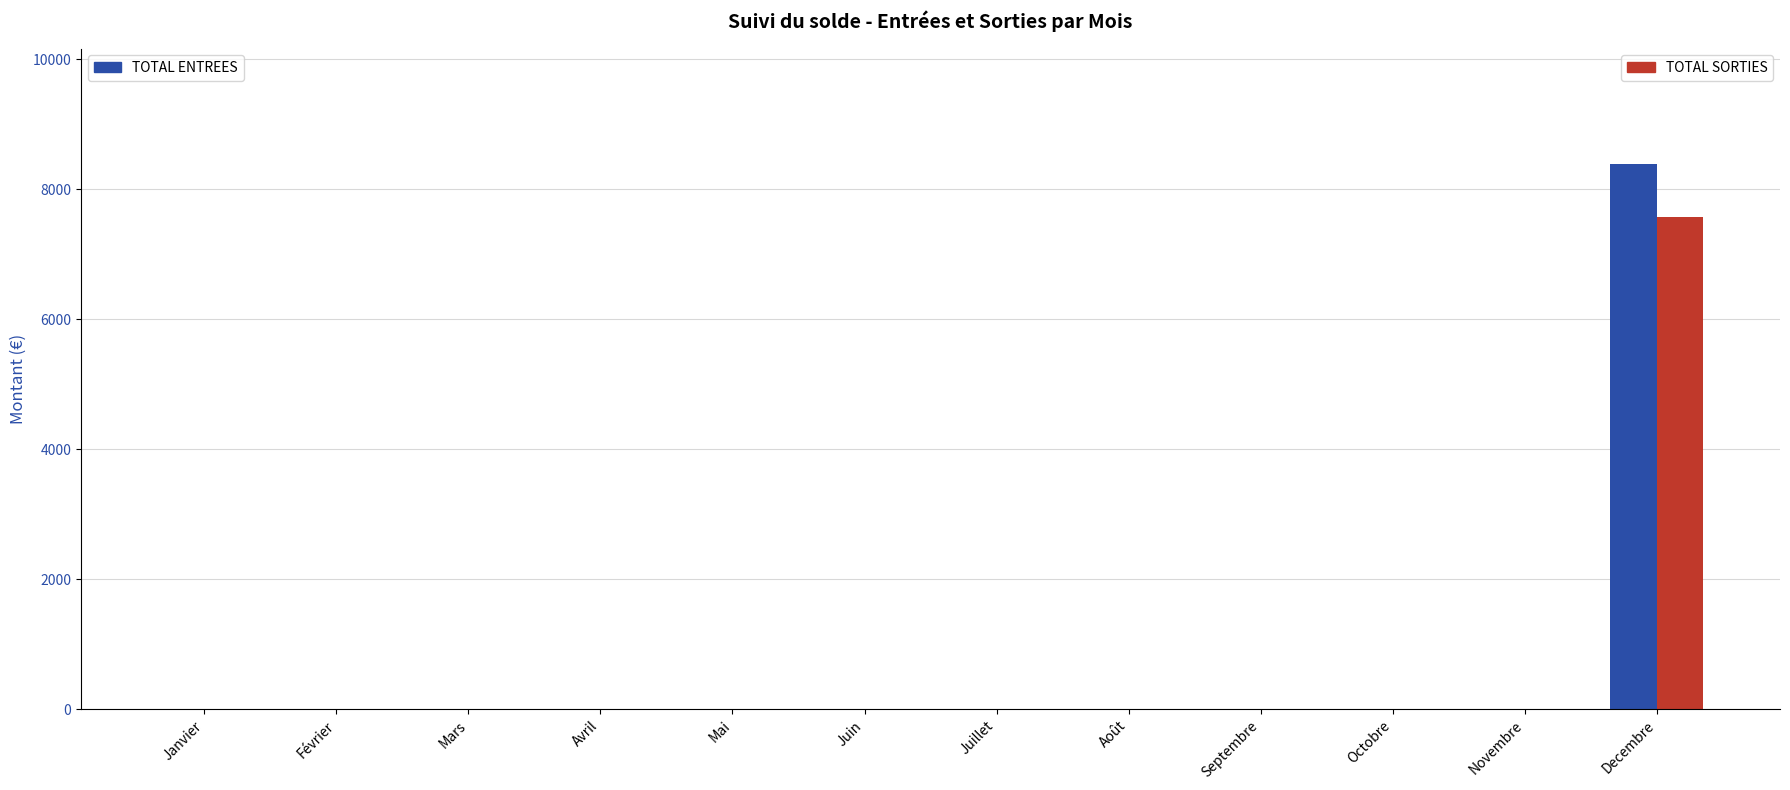

How many categories are shown in the chart?

12